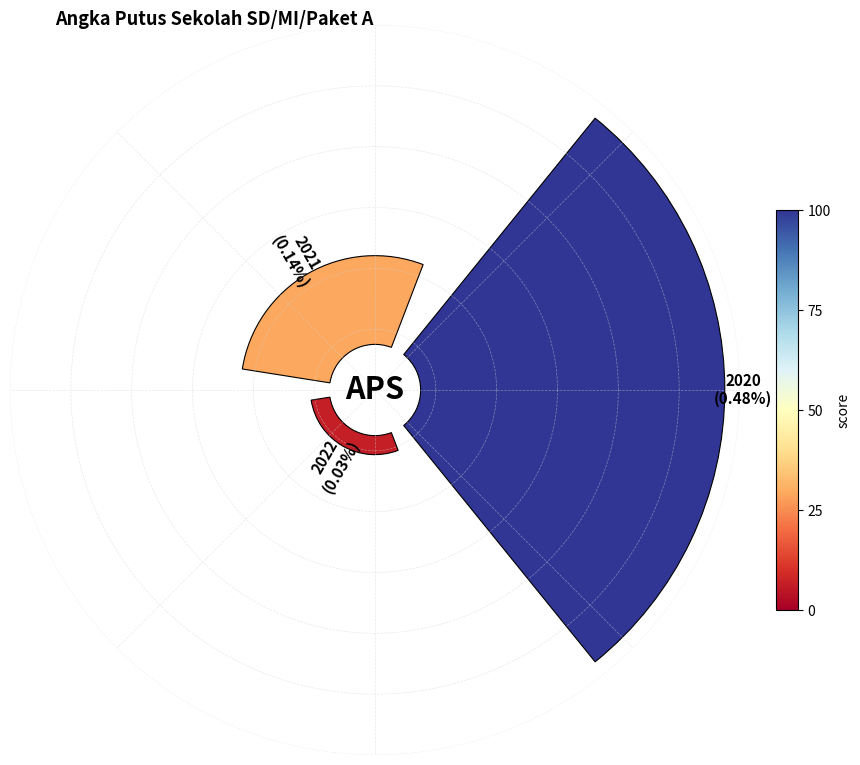

Between 2021 and 2022, which is larger?

2021